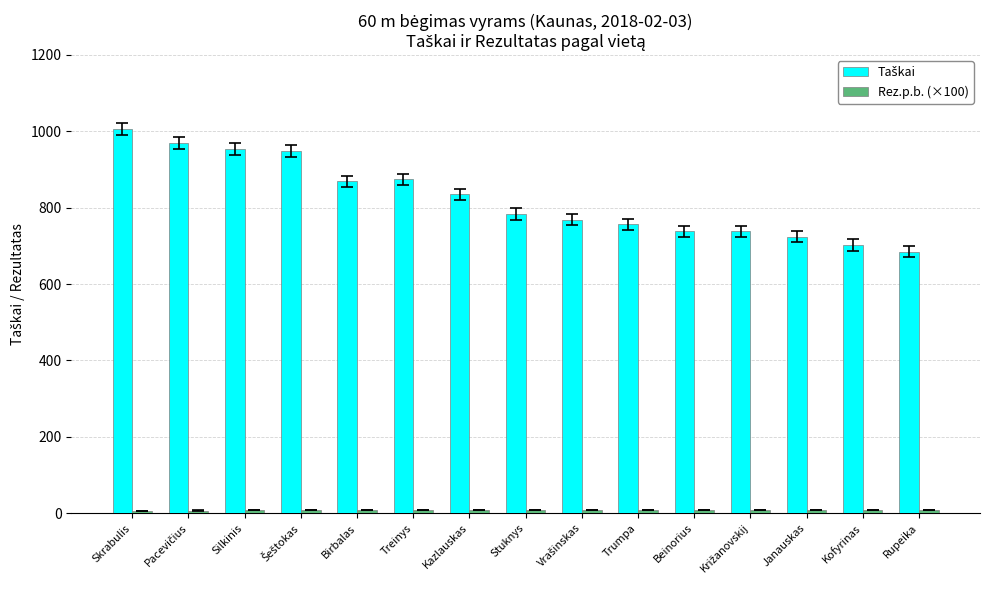

What is the maximum value shown in the chart?

1006.0